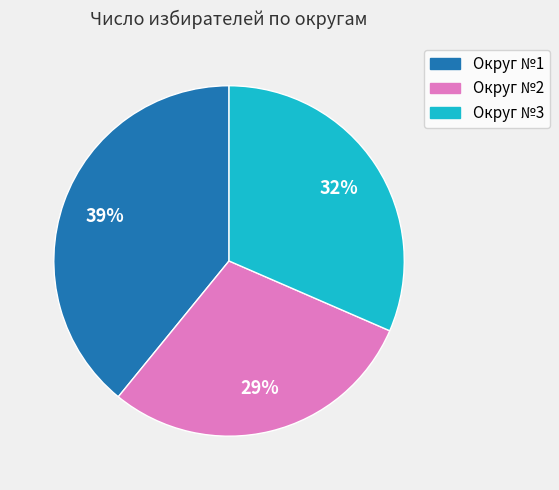

Approximately how many times larger is the value at Округ №2 compared to Округ №3?

0.9